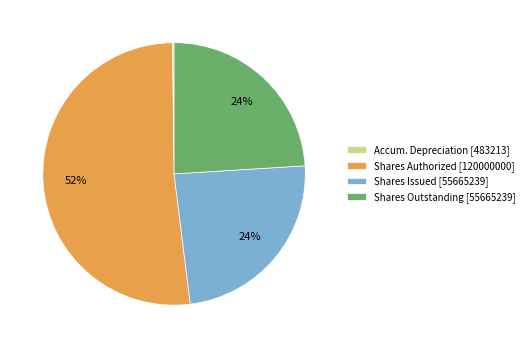

Is it true that Shares Authorized [120000000] is 52% of the pie?

True